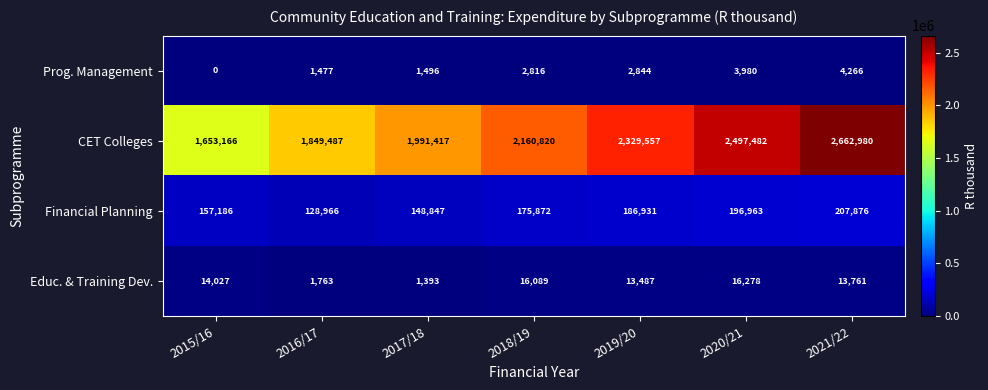

Rank the series by their maximum value, from highest to lowest.

CET Colleges, Financial Planning, Educ. & Training Dev., Prog. Management